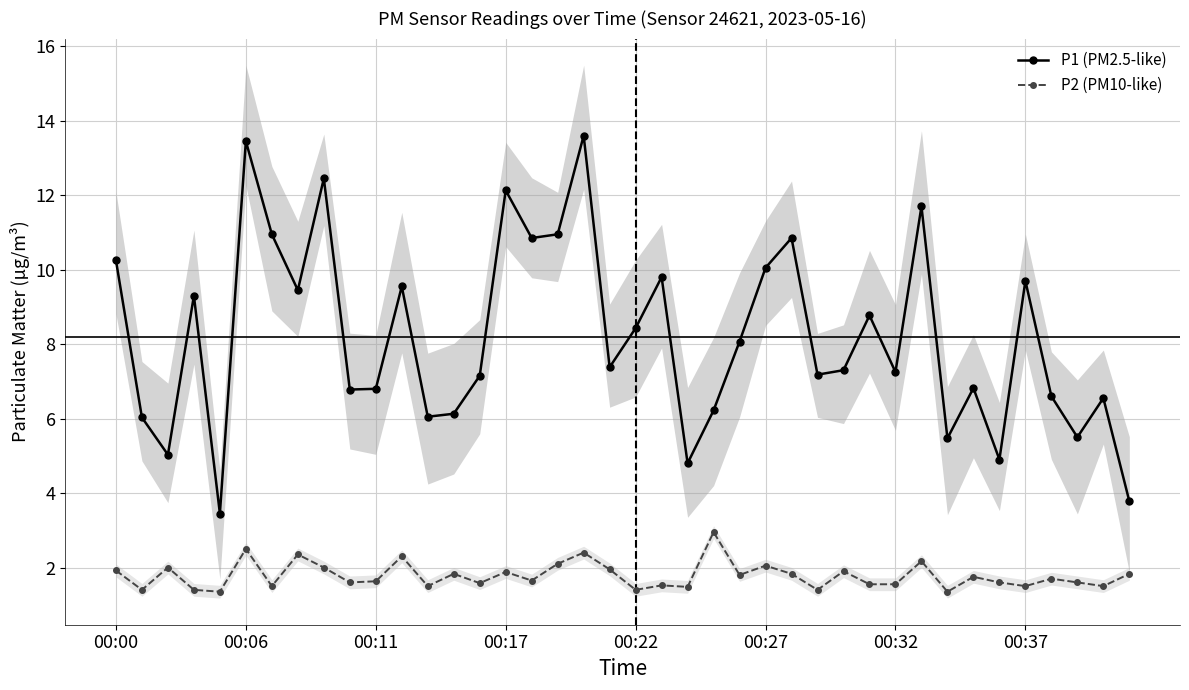

What is the minimum value for P1 (PM2.5-like)?

3.5